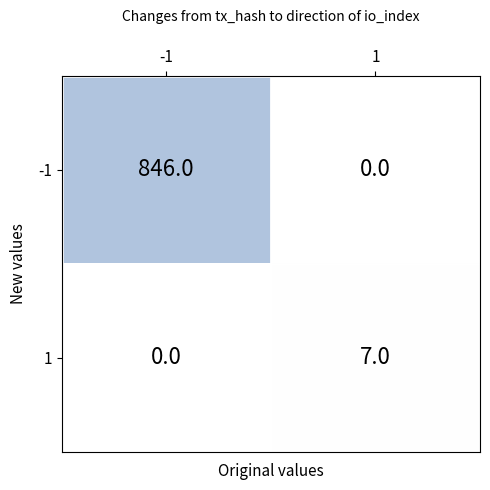

Which series has the largest total across all categories?

-1